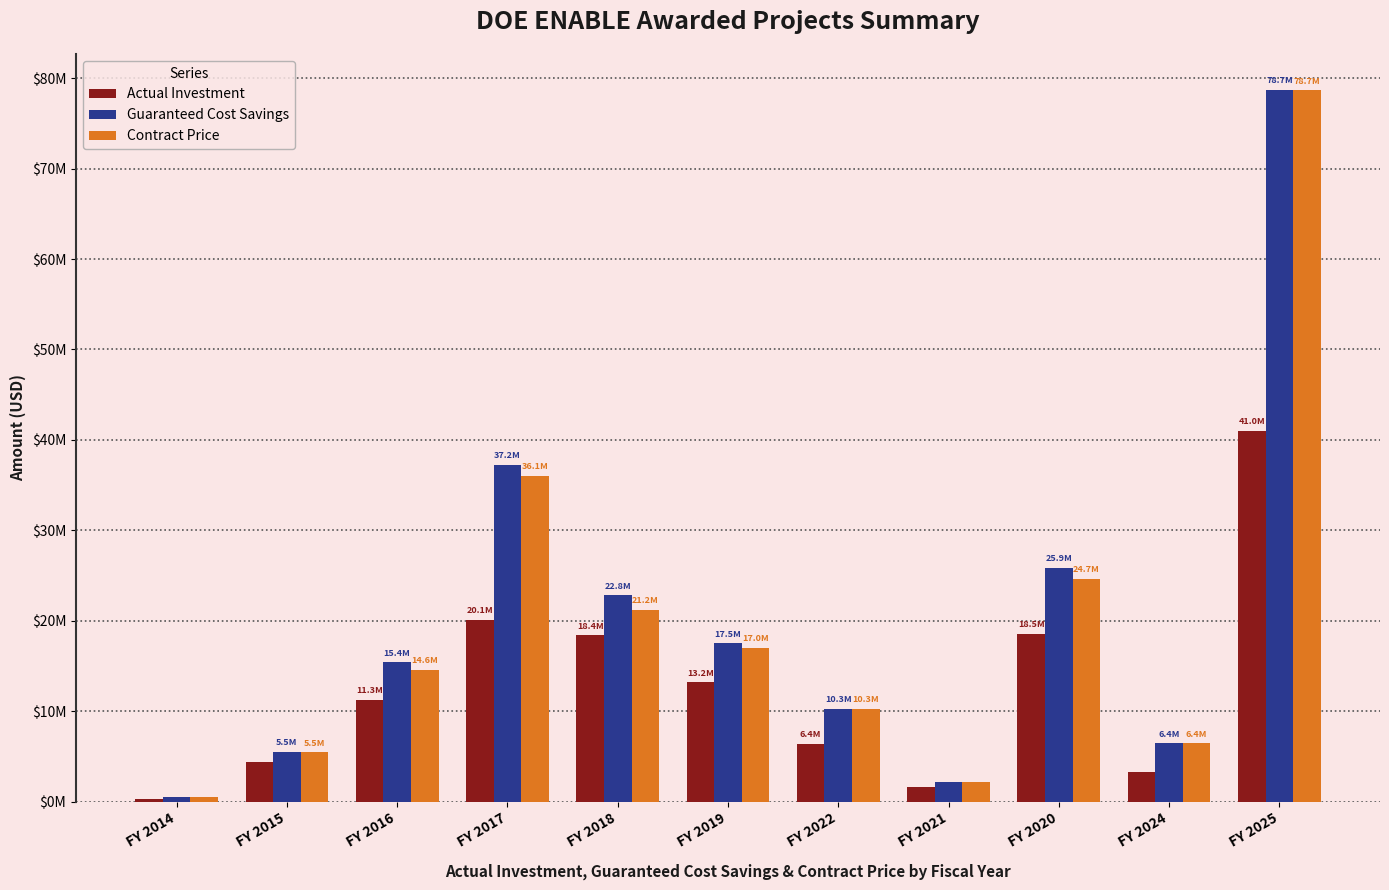

At which category does the chart reach its minimum across all series?

FY 2014